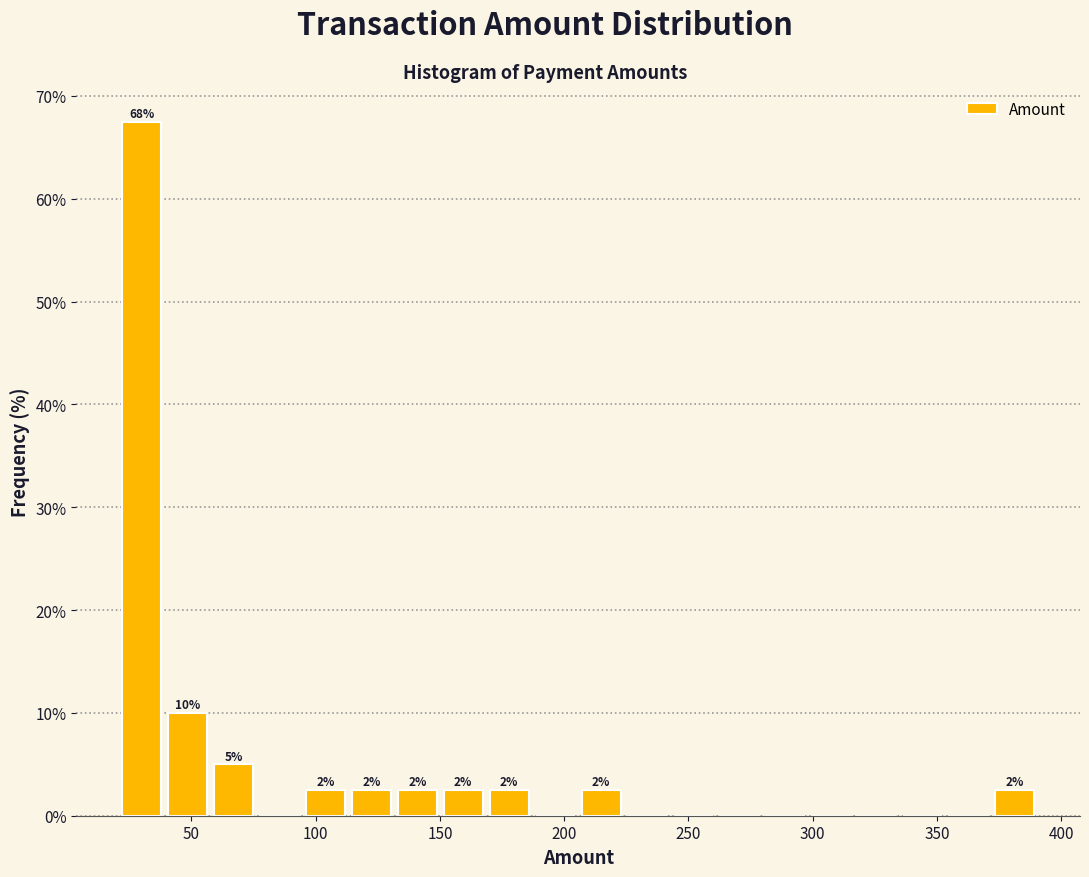

Read against the x-axis, roughly where is the centre of the tallest bar?

30